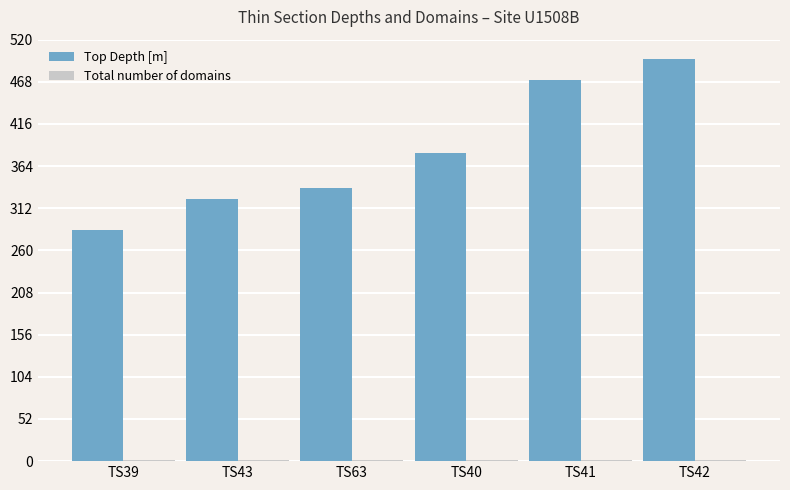

True or false: Top Depth [m] has a value of 323.2 at TS43.

True